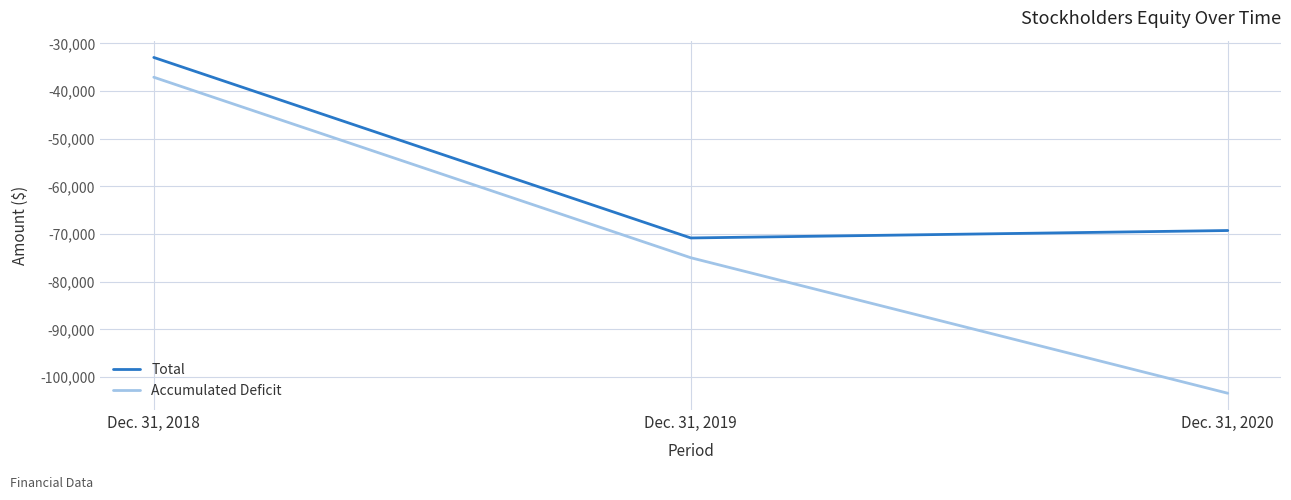

Where is Accumulated Deficit nearest to the value -70239?

Dec. 31, 2019